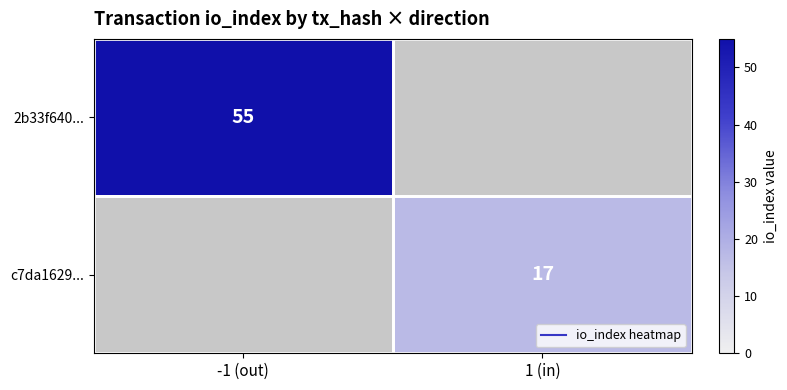

Rank the categories by 2b33f640... value from highest to lowest.

-1 (out), 1 (in)